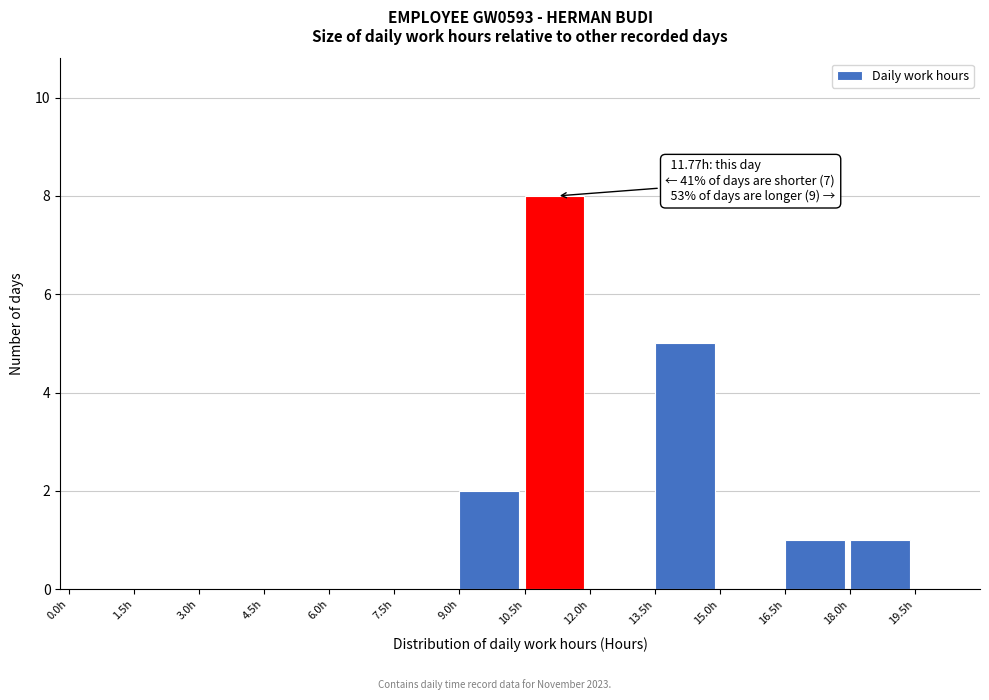

Over which range of the x-axis is the bar tallest?

10.5 to 12.0